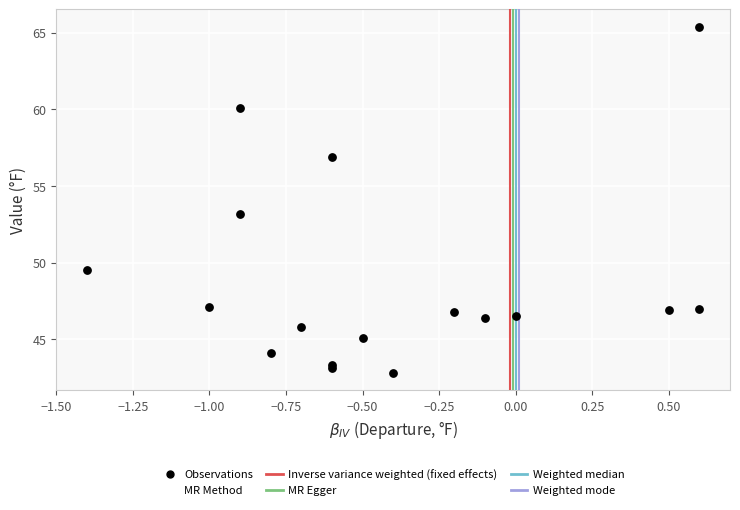

What Y value in the scatter plot is closest to 54?

53.2